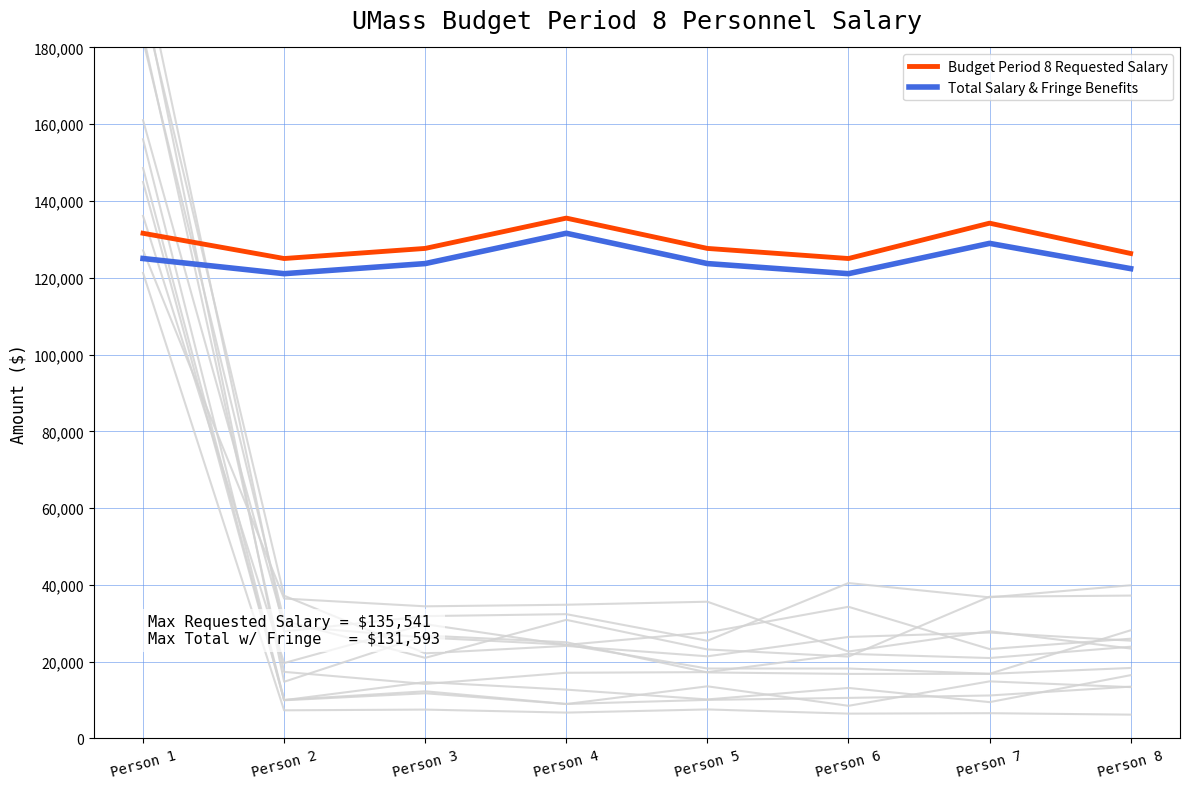

Which label corresponds to the smallest value in the chart?

Person 2